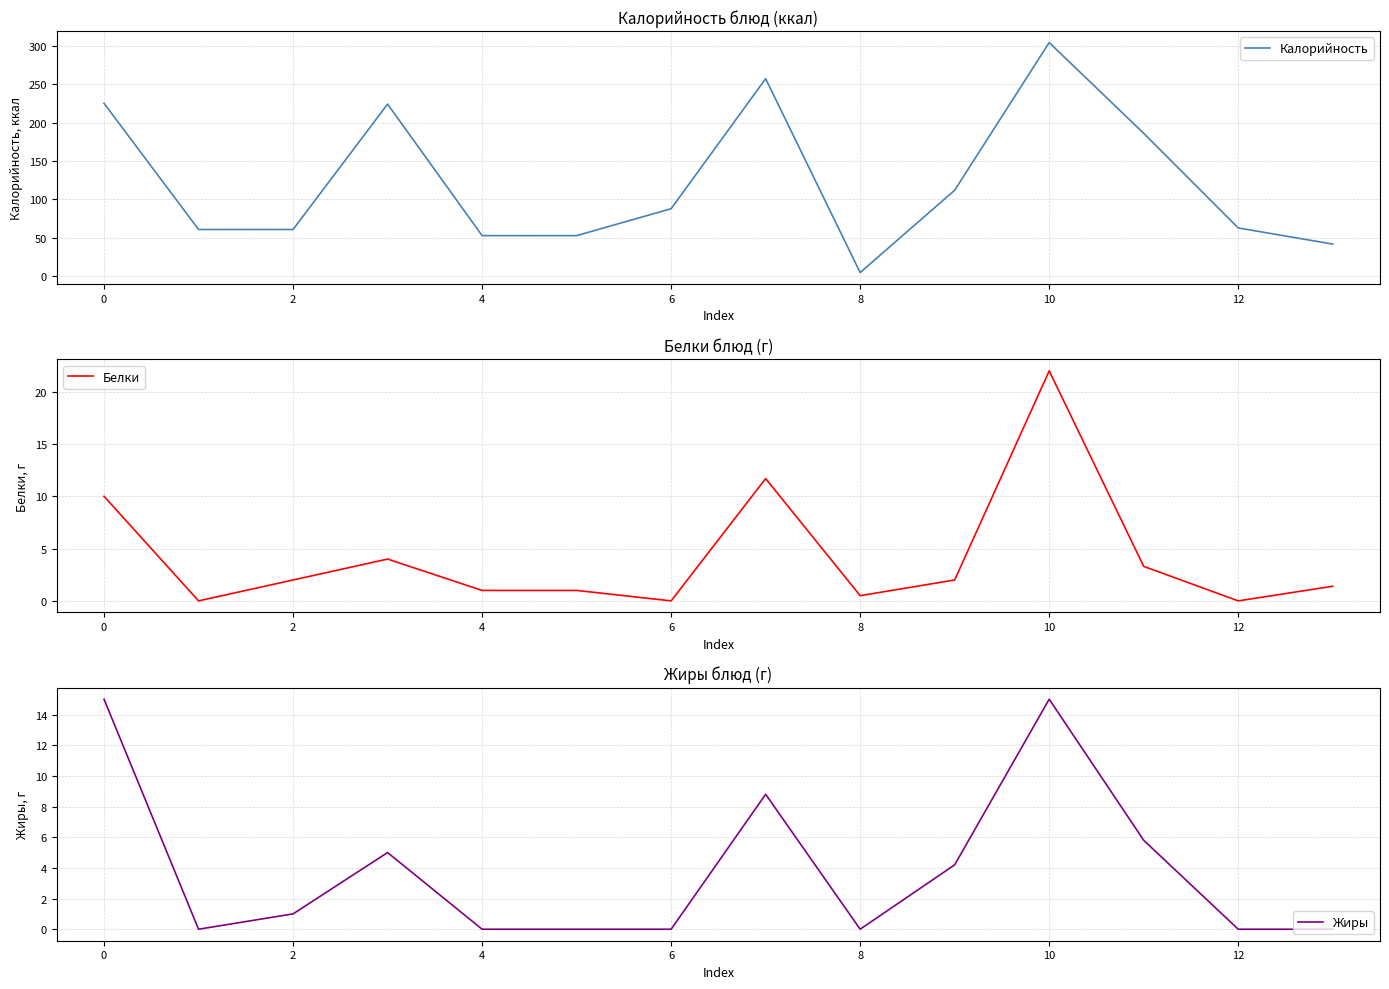

Which series has the largest total across all categories?

Калорийность